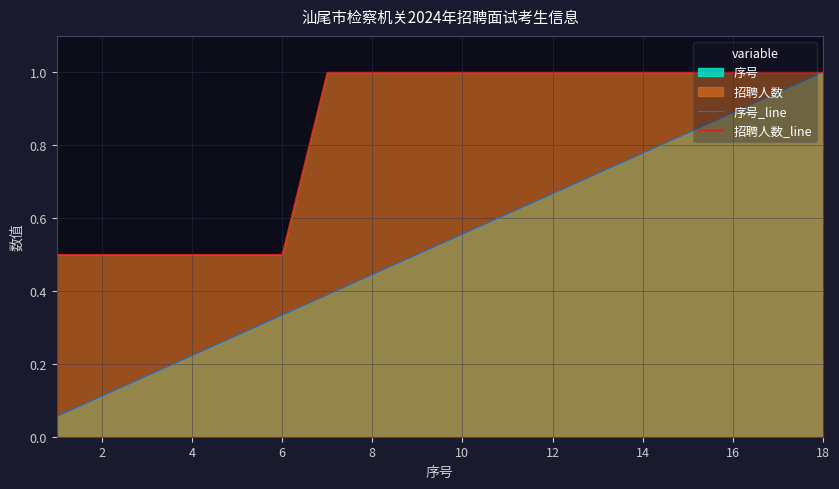

Which series has the largest total across all categories?

招聘人数_line